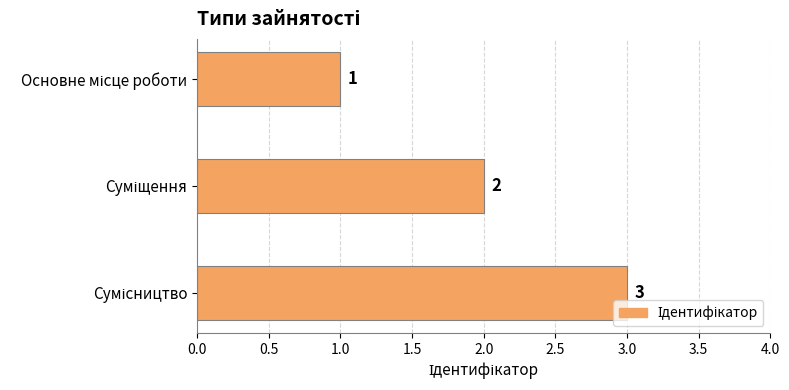

What is the value of the 2nd bar from the top?

2